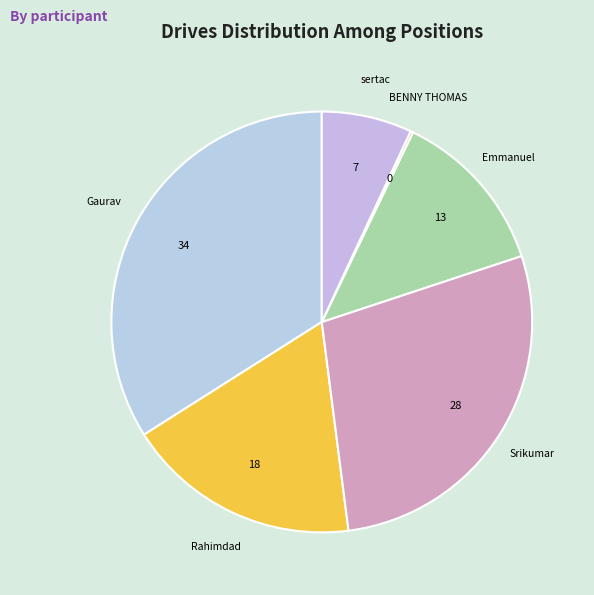

Is the sum of Rahimdad and Gaurav greater than half?

Yes